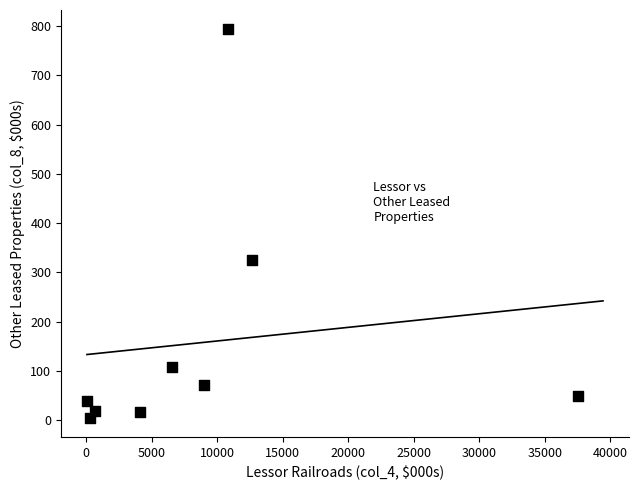

What Y value in the scatter plot is closest to 399?

324